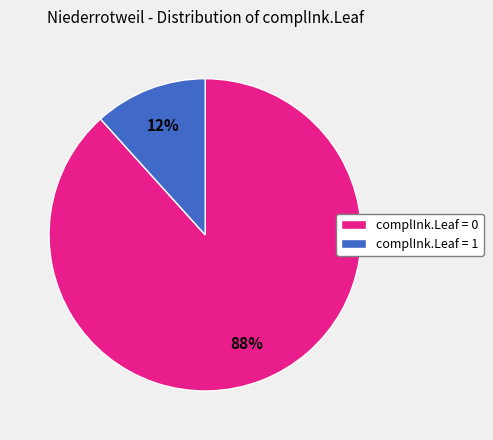

To the nearest percent, what is the combined percentage of complInk.Leaf = 1 and complInk.Leaf = 0?

100%